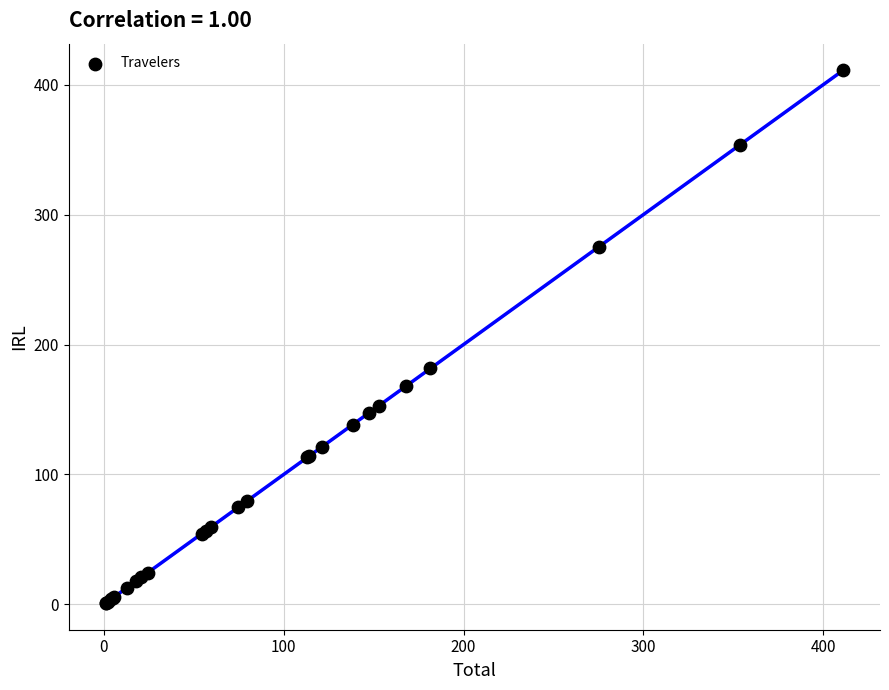

What Y value in the scatter plot is closest to 206?

181.6